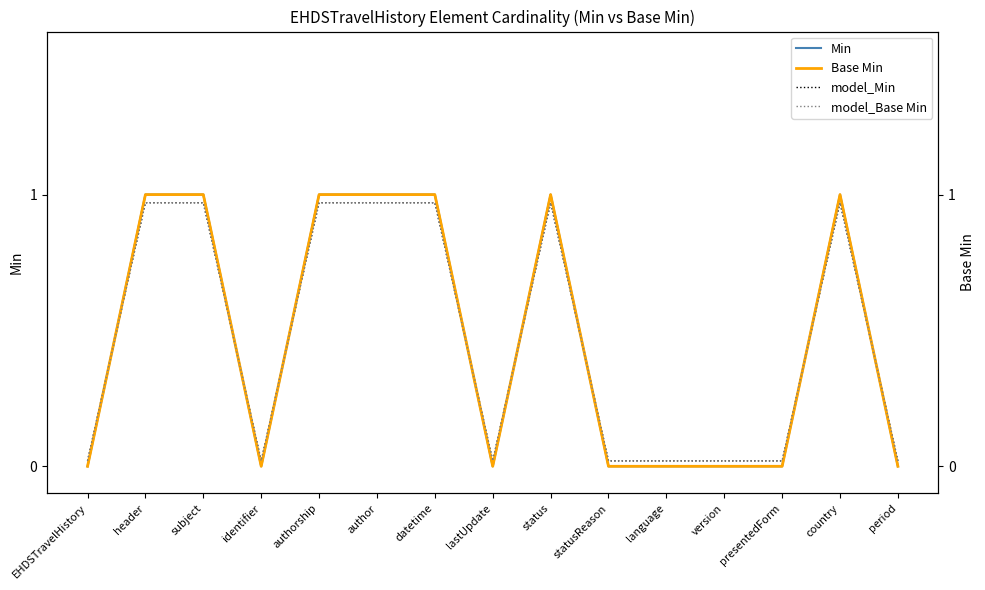

The value of Min at header is 1.0. True or false?

True